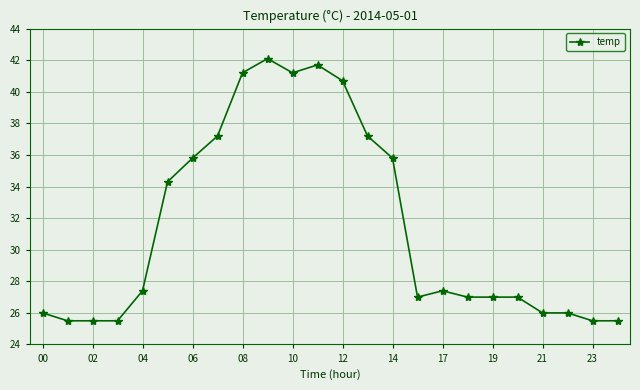

True or false: there are more than 1 points higher than both neighbors.

True